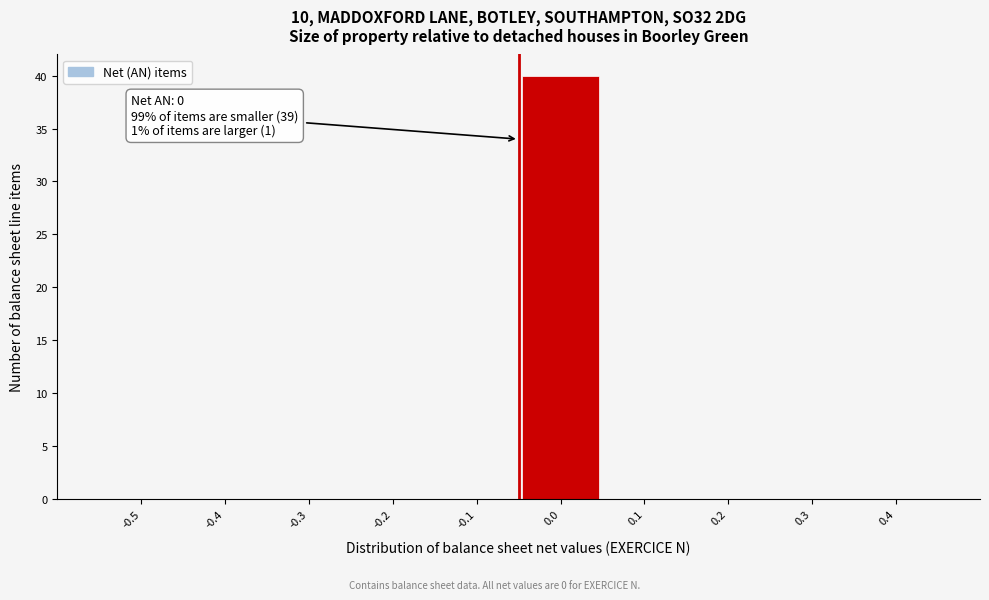

Reading left to right, list all the values displayed in this chart.

-0.5=0	-0.4=0	-0.3=0	-0.2=0	-0.1=0	0.0=40	0.1=0	0.2=0	0.3=0	0.4=0